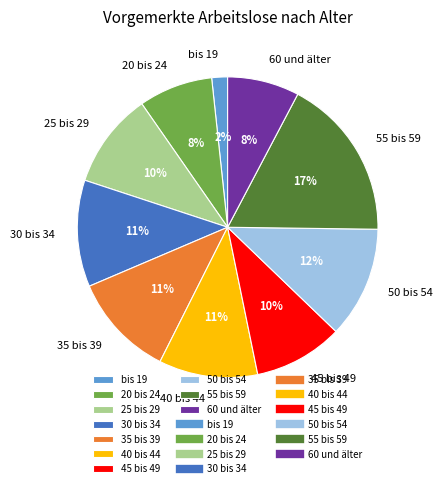

To the nearest percent, what portion does 55 bis 59 represent?

17%